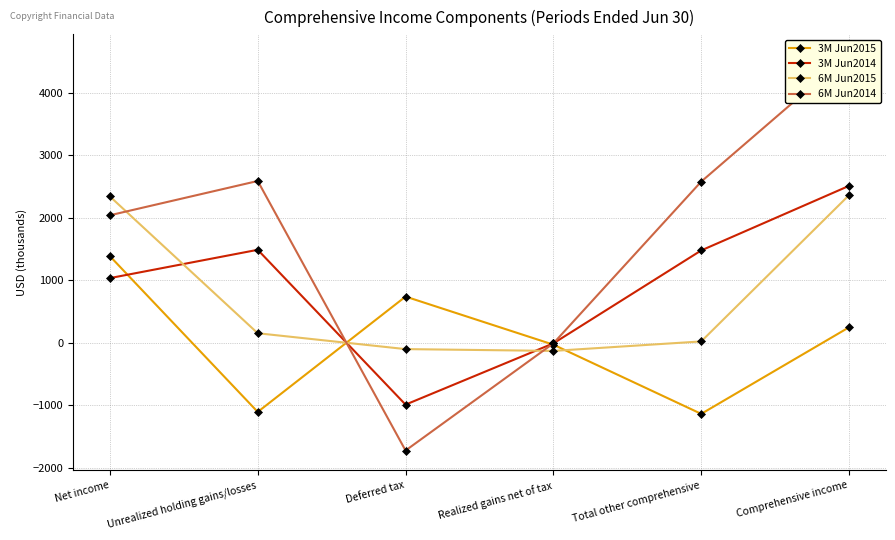

Between Comprehensive income and Realized gains net of tax, which is larger?

Comprehensive income